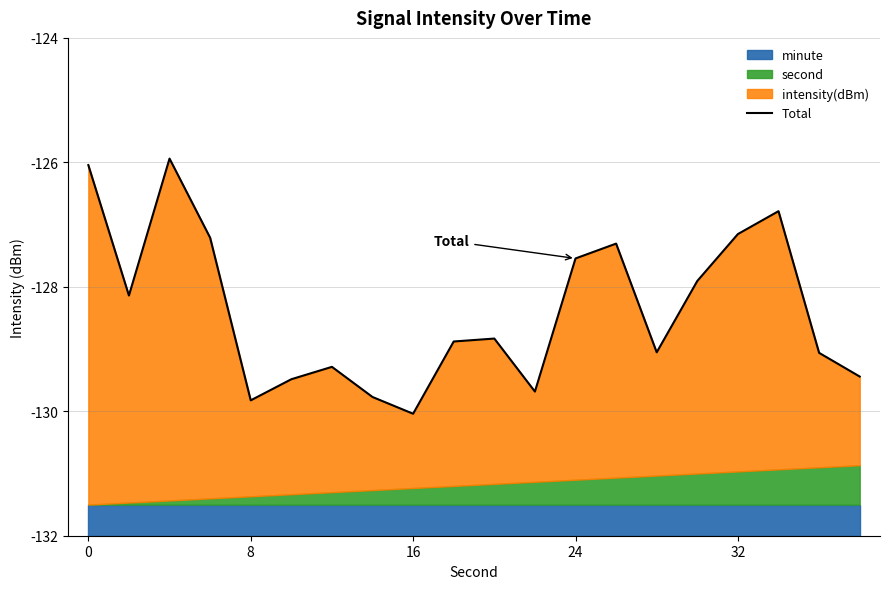

True or false: the data shows -185.3 at 0.

False